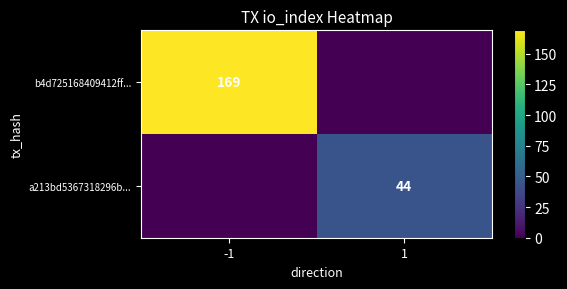

At how many categories does at least one series exceed 15?

2